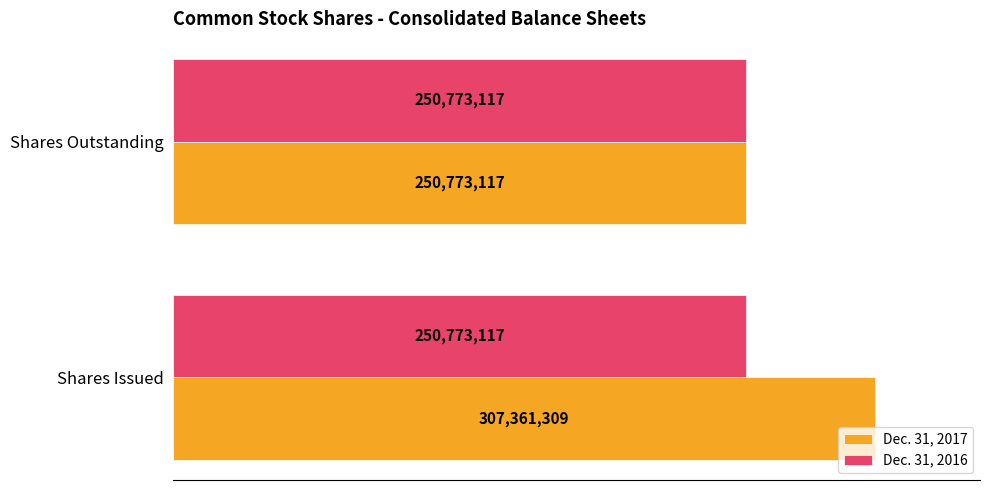

Rank the series by their average value, from lowest to highest.

Dec. 31, 2016, Dec. 31, 2017